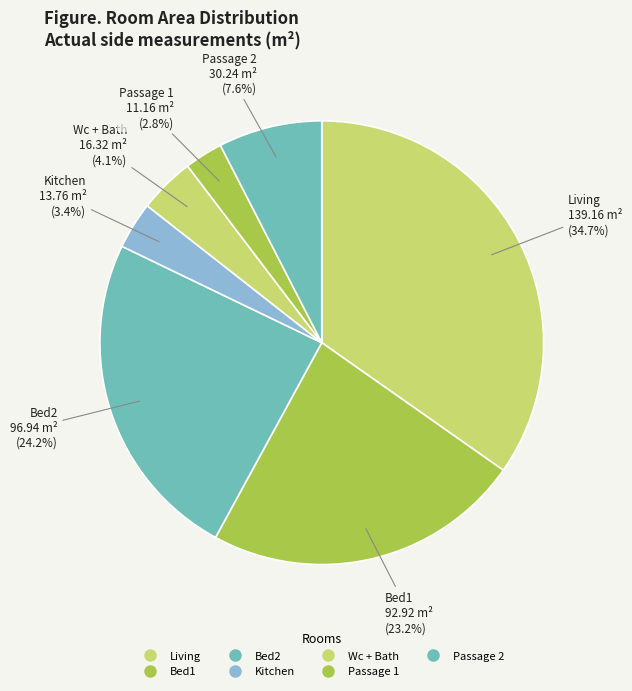

Which slice is the largest?

Living